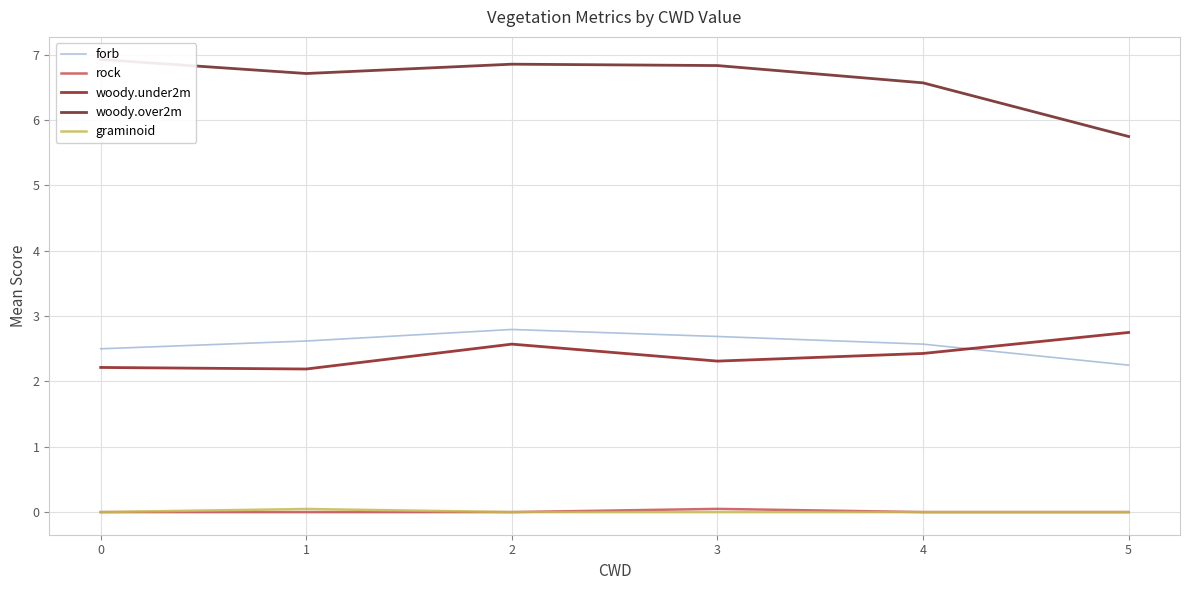

Is it true that forb equals 2.8 at 2?

True